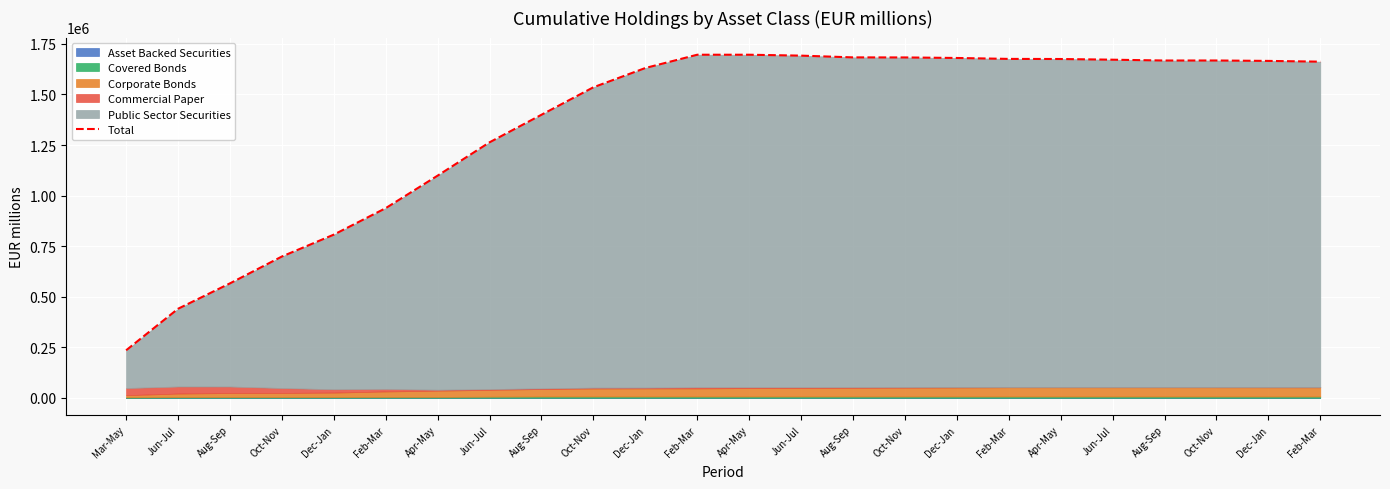

Which category has the highest value across all series?

Feb-Mar